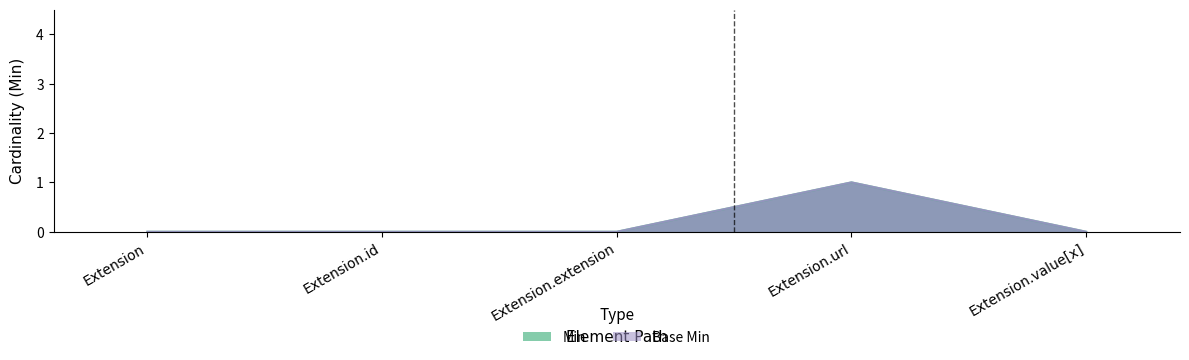

Rank the series by their maximum value, from lowest to highest.

Min, Base Min